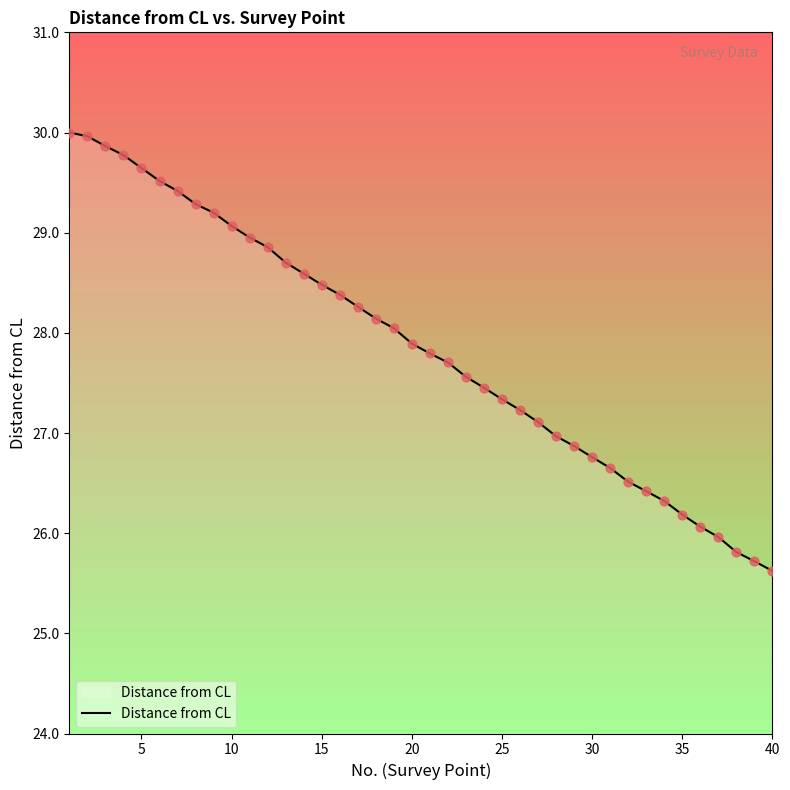

What is the difference between the maximum and minimum values?

4.4